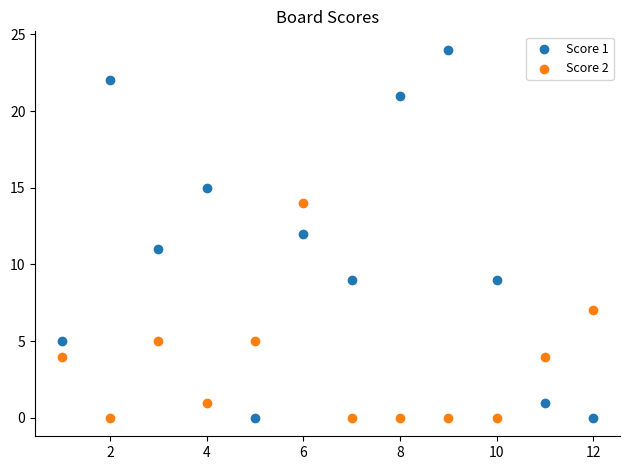

What are all the series names shown in the legend?

Score 1, Score 2